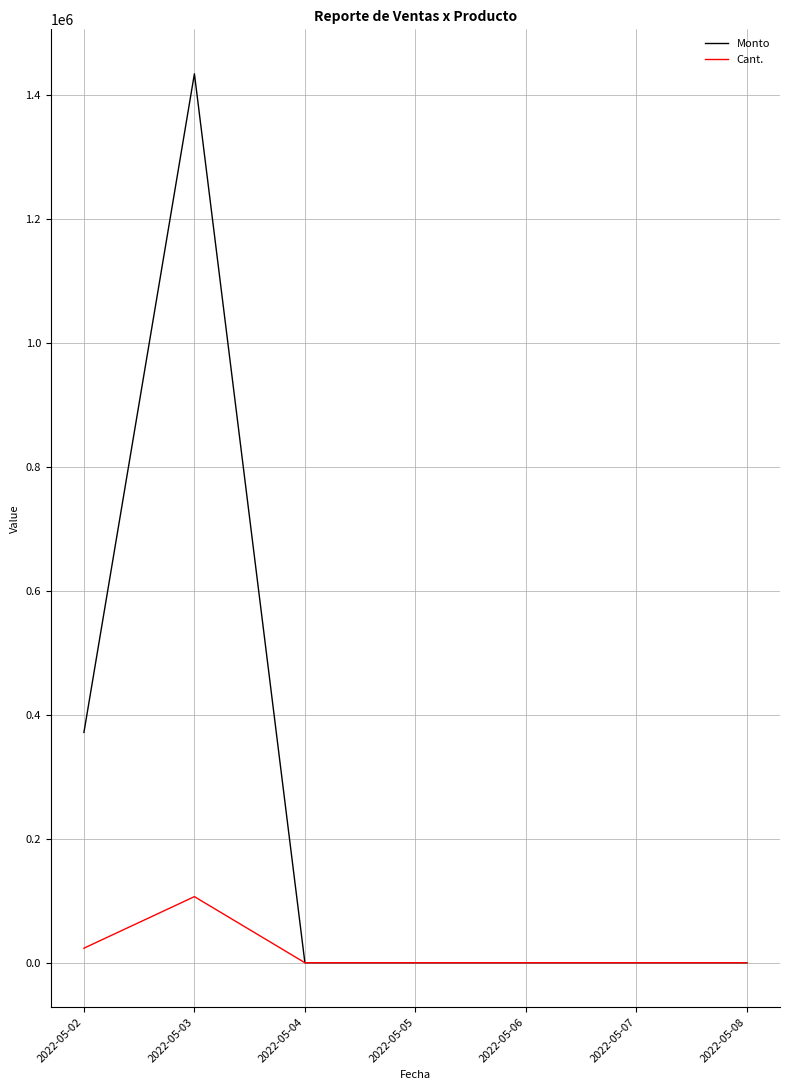

What is the maximum value for Cant.?

106691.0